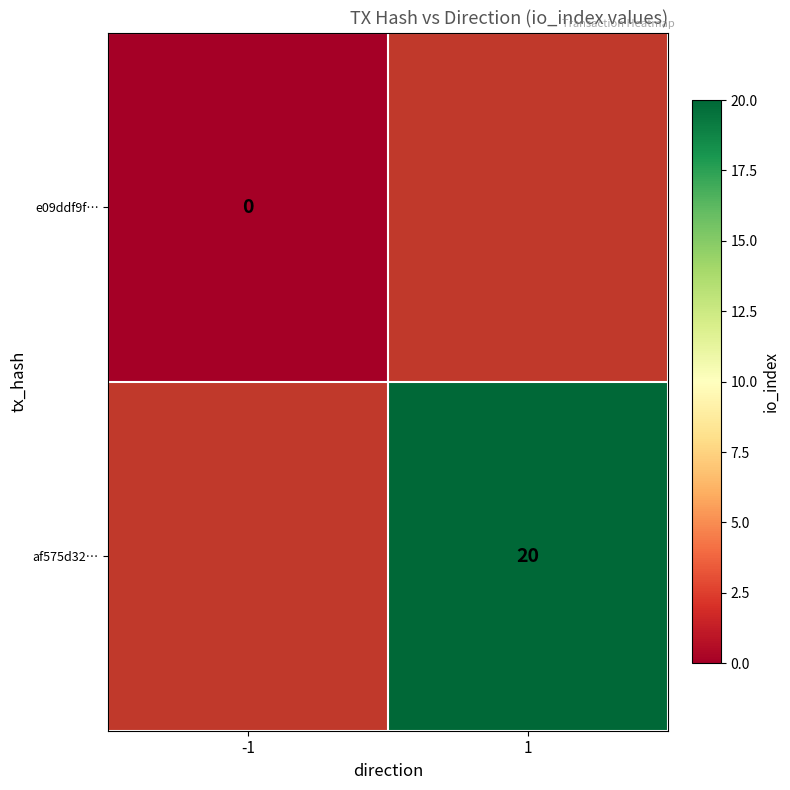

The af575d32… series shows 20 at 1. True or false?

True